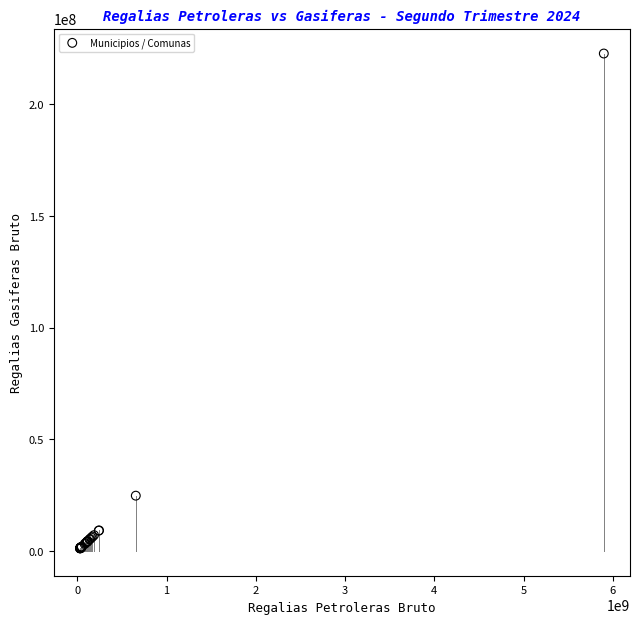

What Y value in the scatter plot is closest to 111914834?

24713738.2